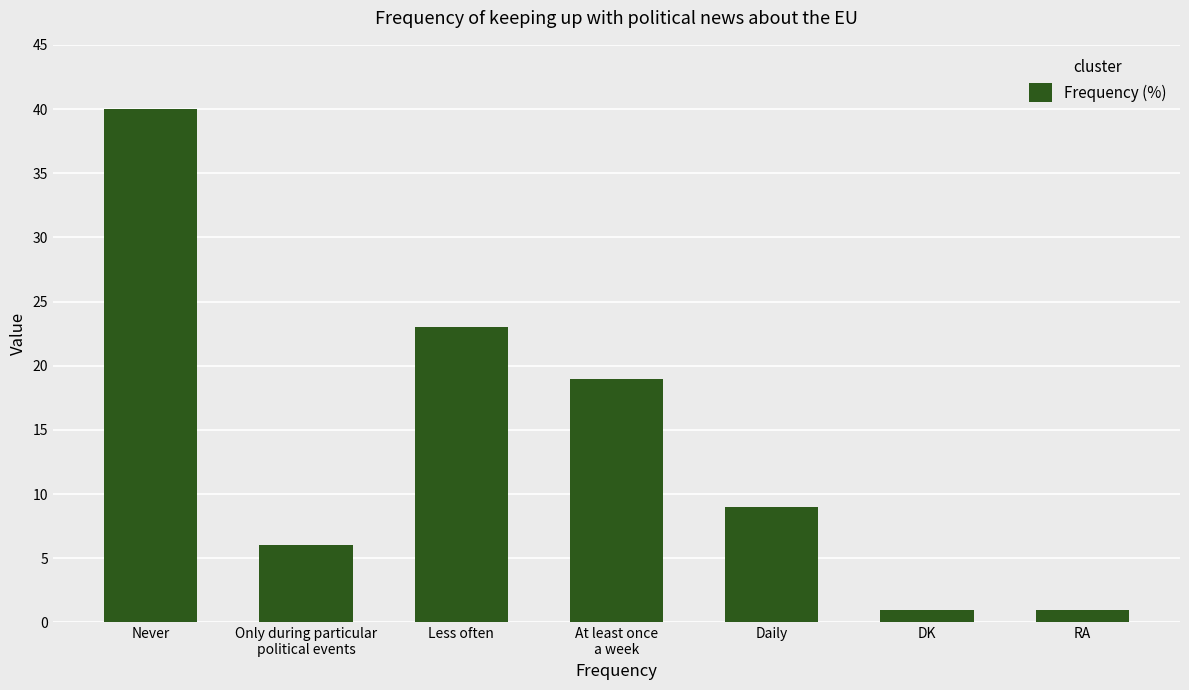

The value at DK is 1. True or false?

True